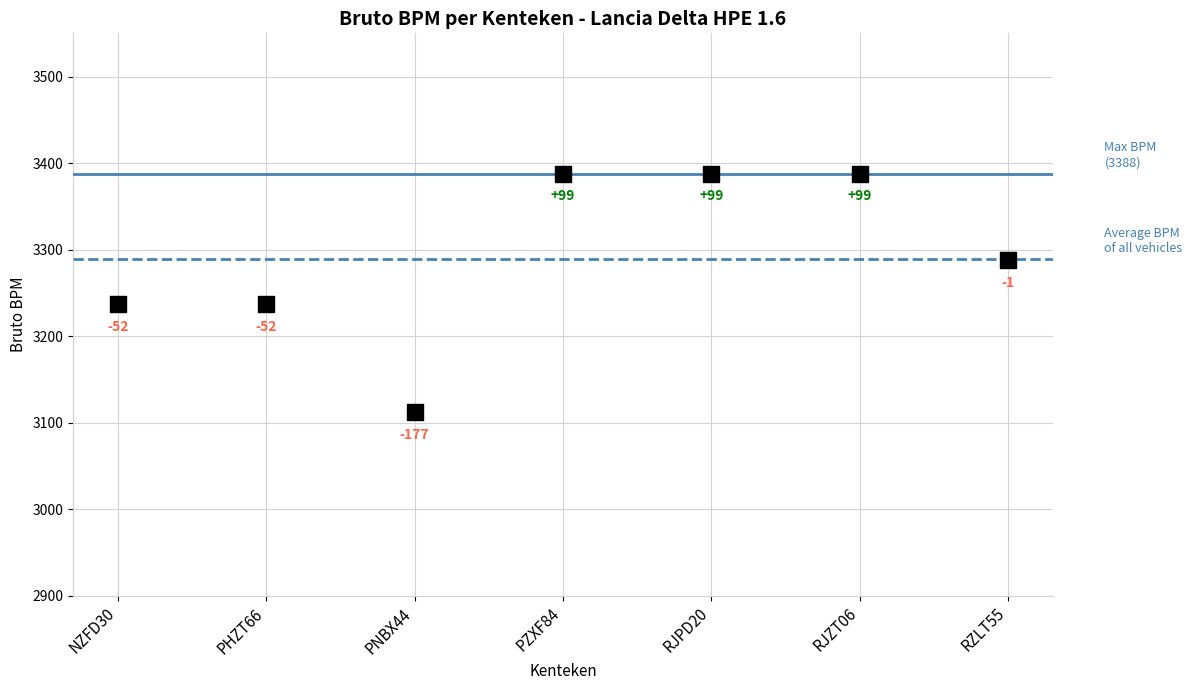

What is the range of Y values (max minus min)?

276